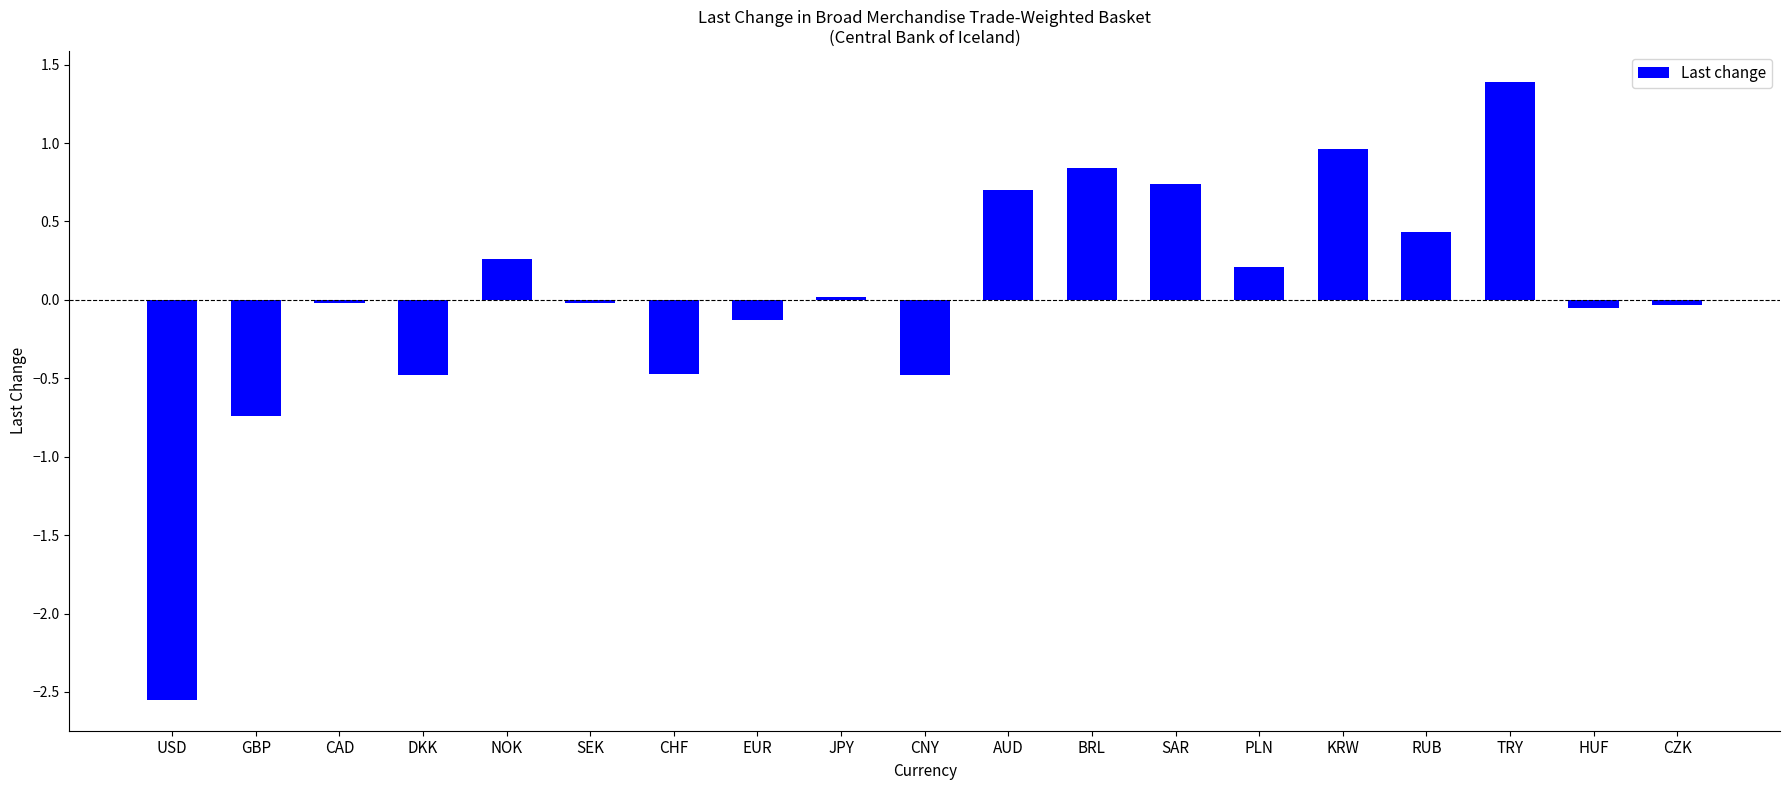

What is the value of the 7th bar from the left?

-0.5